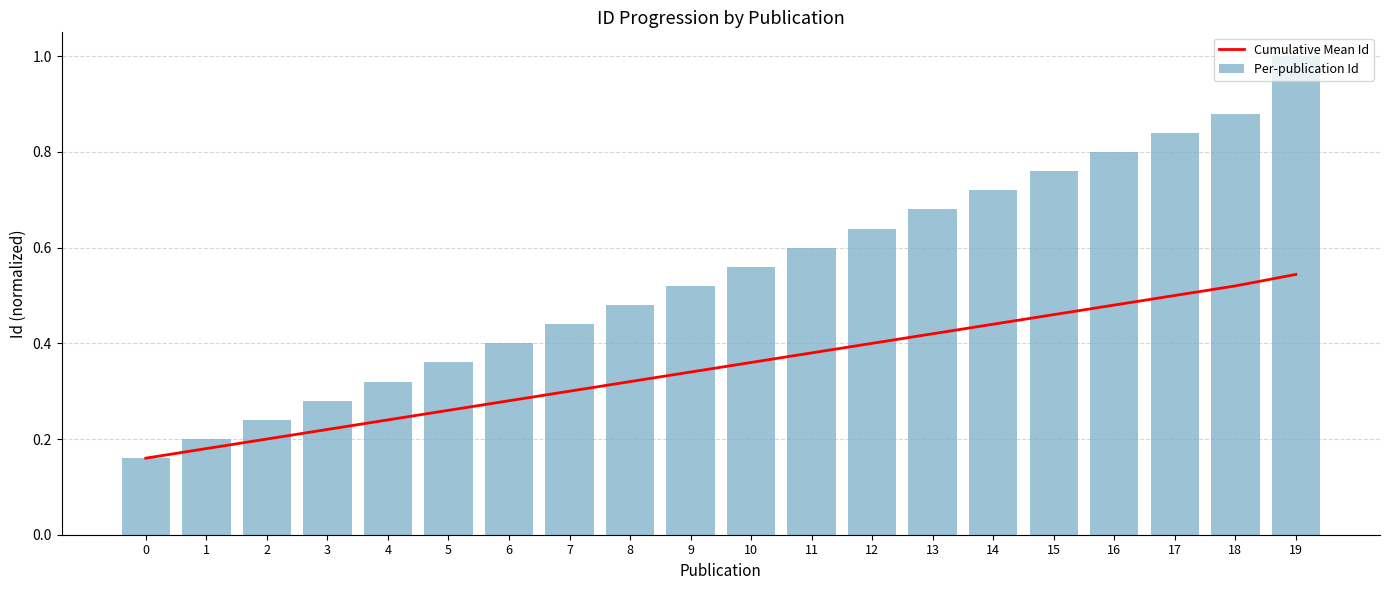

The Cumulative Mean Id series shows 0.1 at 1. True or false?

False